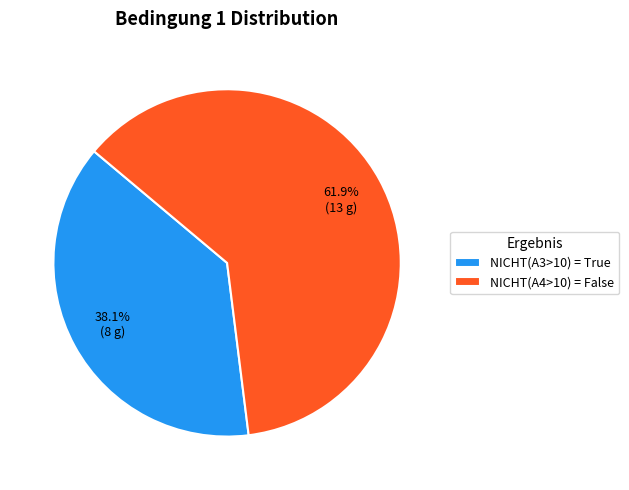

Is it true that NICHT(A3>10) = True is 29% of the pie?

False